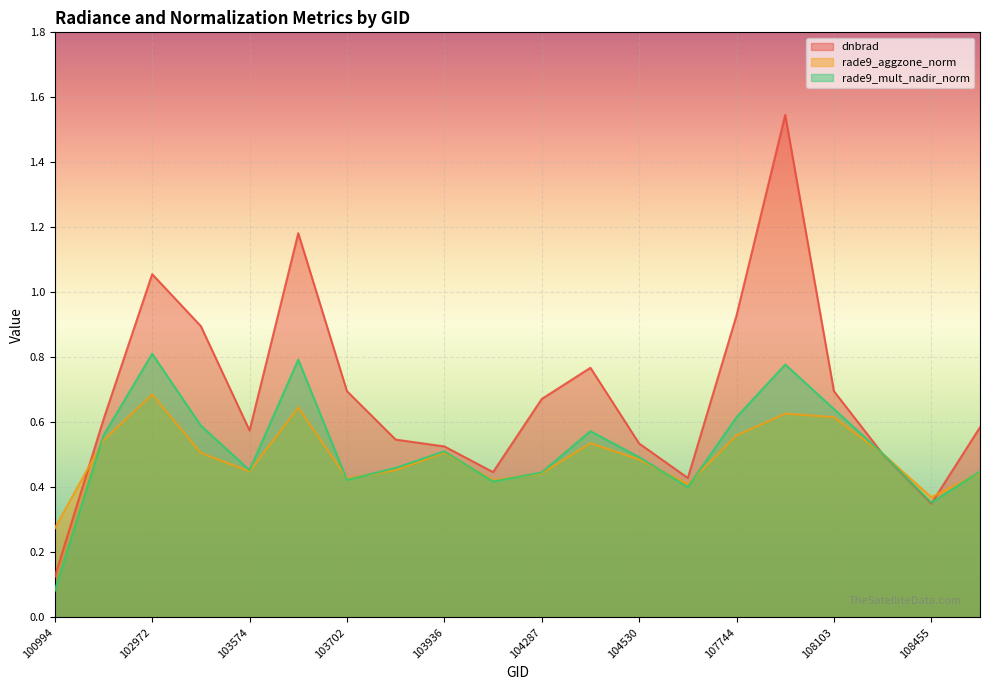

Reading left to right, transcribe all the data shown in this chart.

dnbrad: 0.1	0.6	1.1	0.9	0.6	1.2	0.7	0.5	0.5	0.4	0.7	0.8	0.5	0.4	0.9	1.5	0.7	0.5	0.3	0.6
rade9_aggzone_norm: 0.3	0.5	0.7	0.5	0.4	0.6	0.4	0.5	0.5	0.4	0.4	0.5	0.5	0.4	0.6	0.6	0.6	0.5	0.4	0.4
rade9_mult_nadir_norm: 0.1	0.6	0.8	0.6	0.5	0.8	0.4	0.5	0.5	0.4	0.4	0.6	0.5	0.4	0.6	0.8	0.6	0.5	0.4	0.4